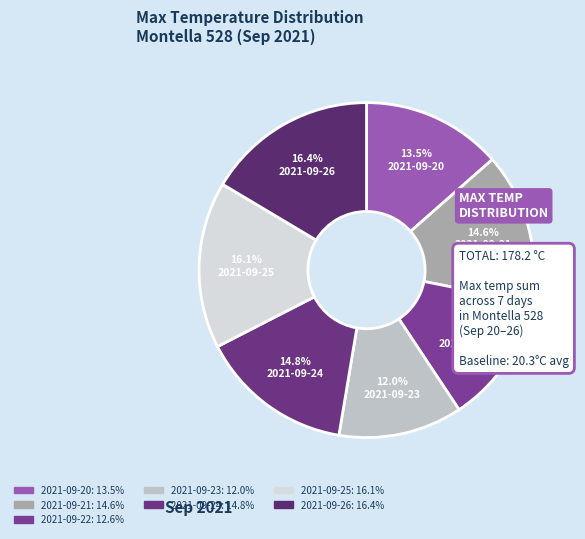

To the nearest percent, what is the difference between the largest and smallest slice percentages?

4%